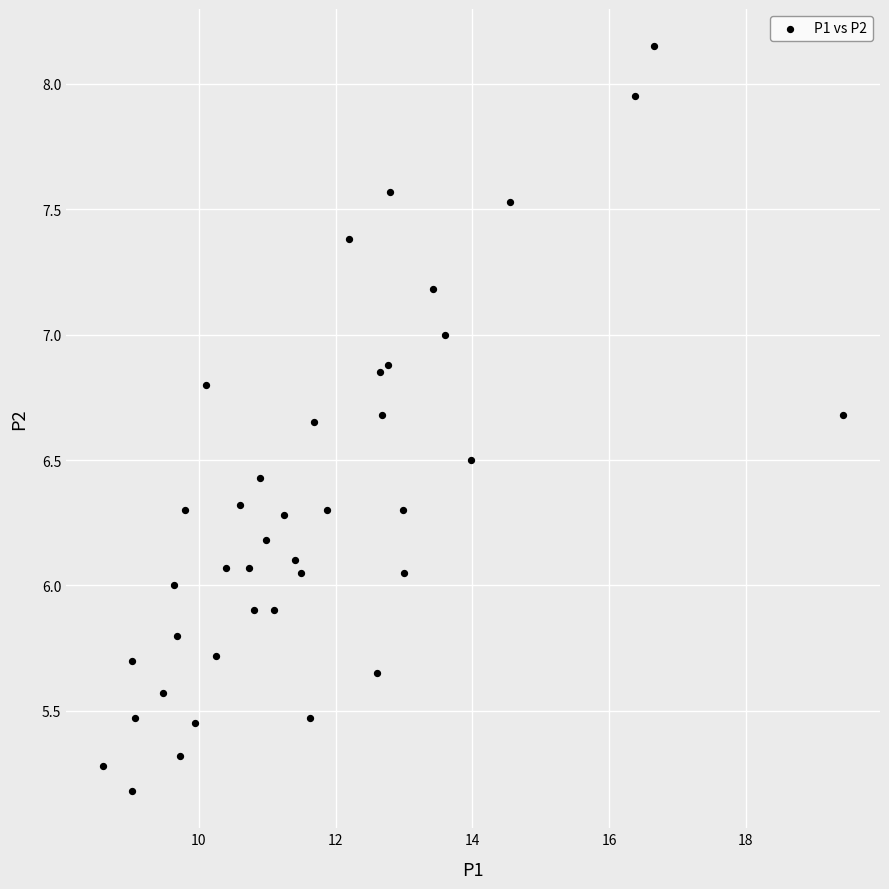

What is the range of X values (max minus min)?

10.8